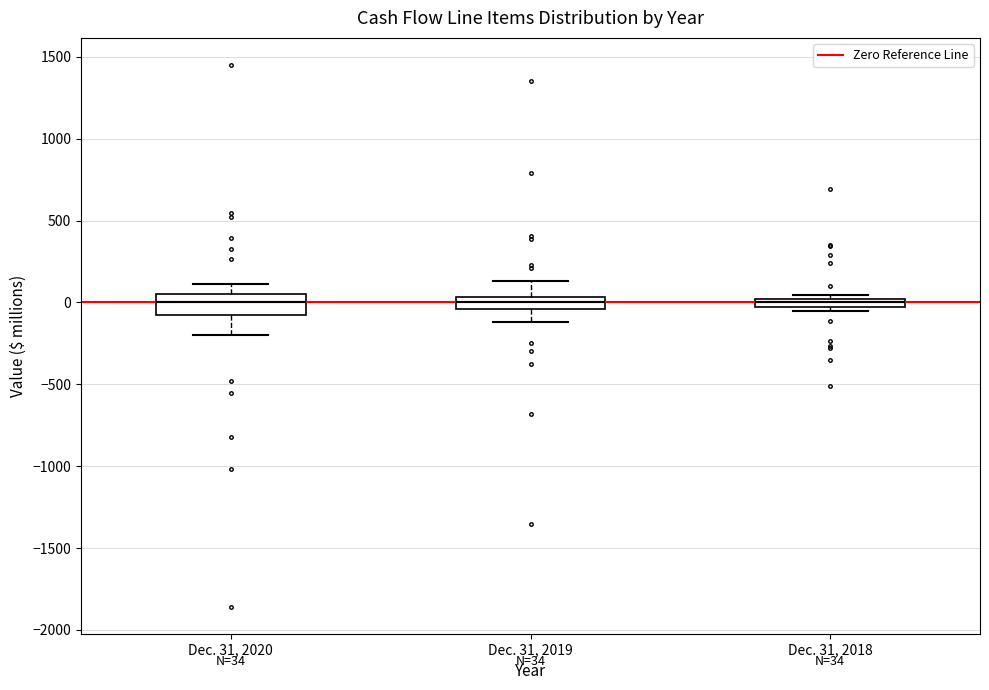

Comparing the boxes themselves (not the whiskers), which one is the tallest?

Dec. 31, 2020